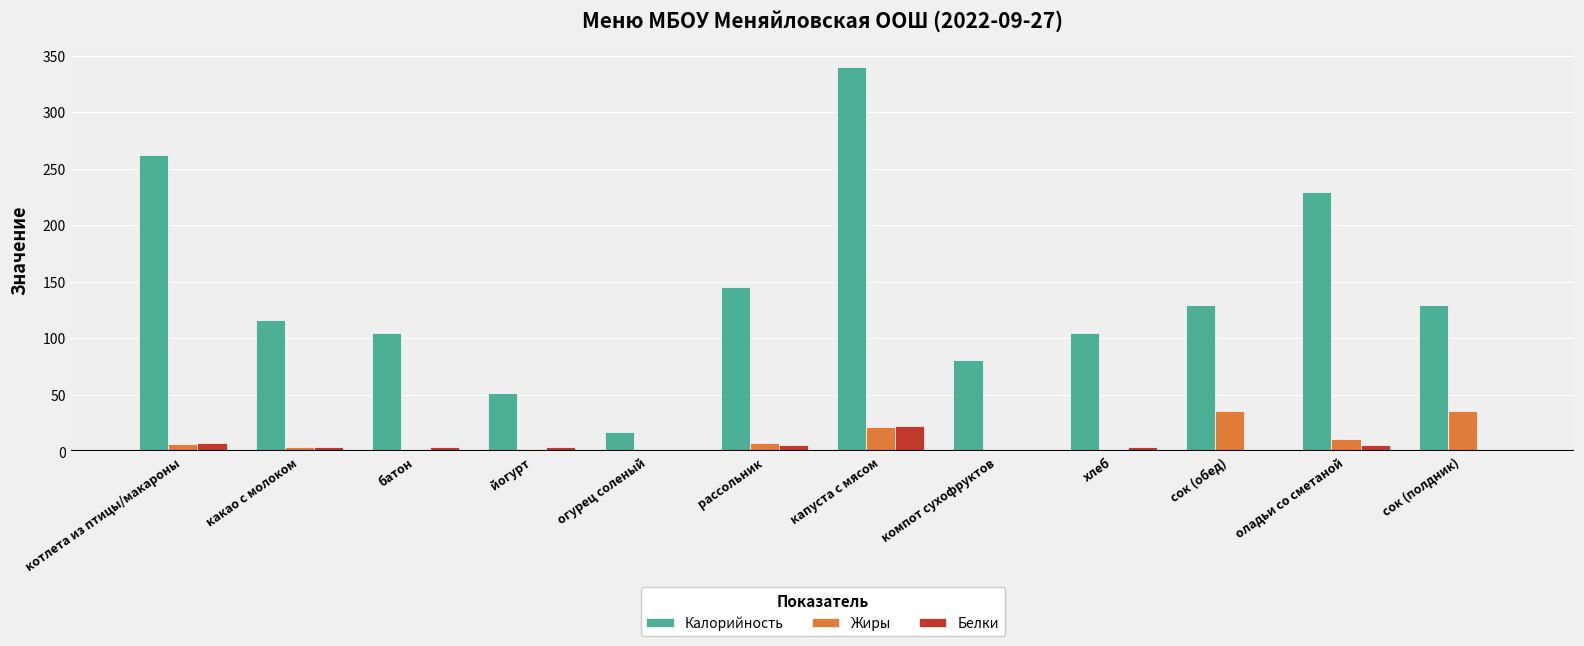

Are the bars grouped side by side (vs. stacked)?

Yes